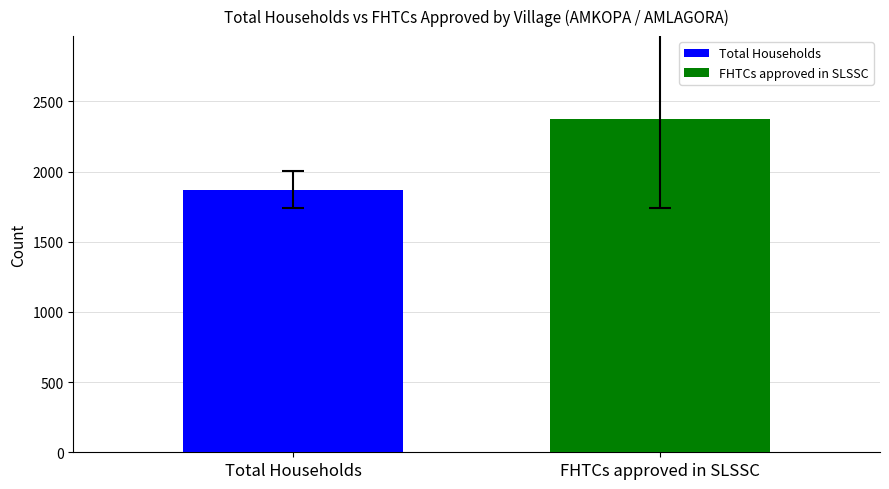

Rank the series by their maximum value, from highest to lowest.

FHTCs approved in SLSSC, Total Households